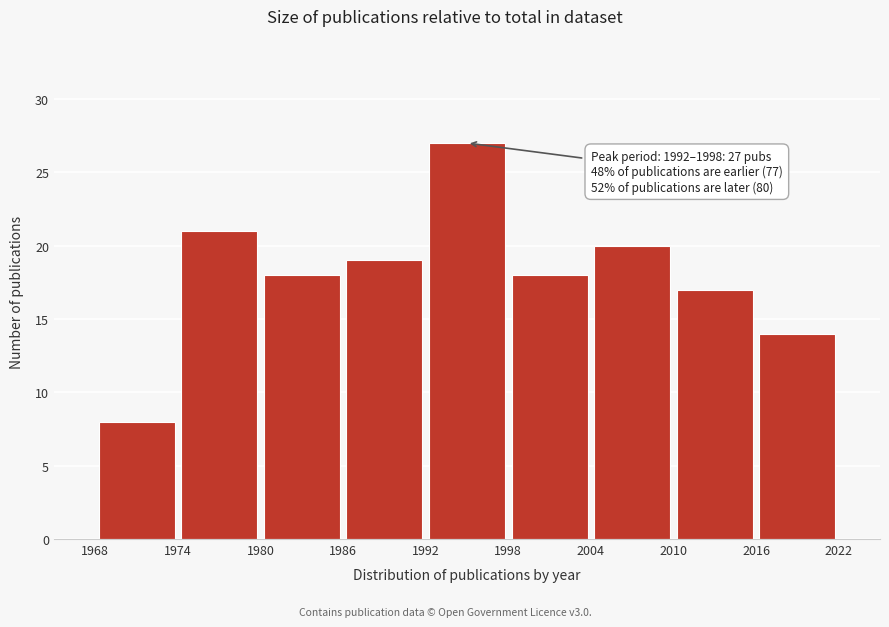

Which range on the x-axis has the tallest bar?

1992 to 1998